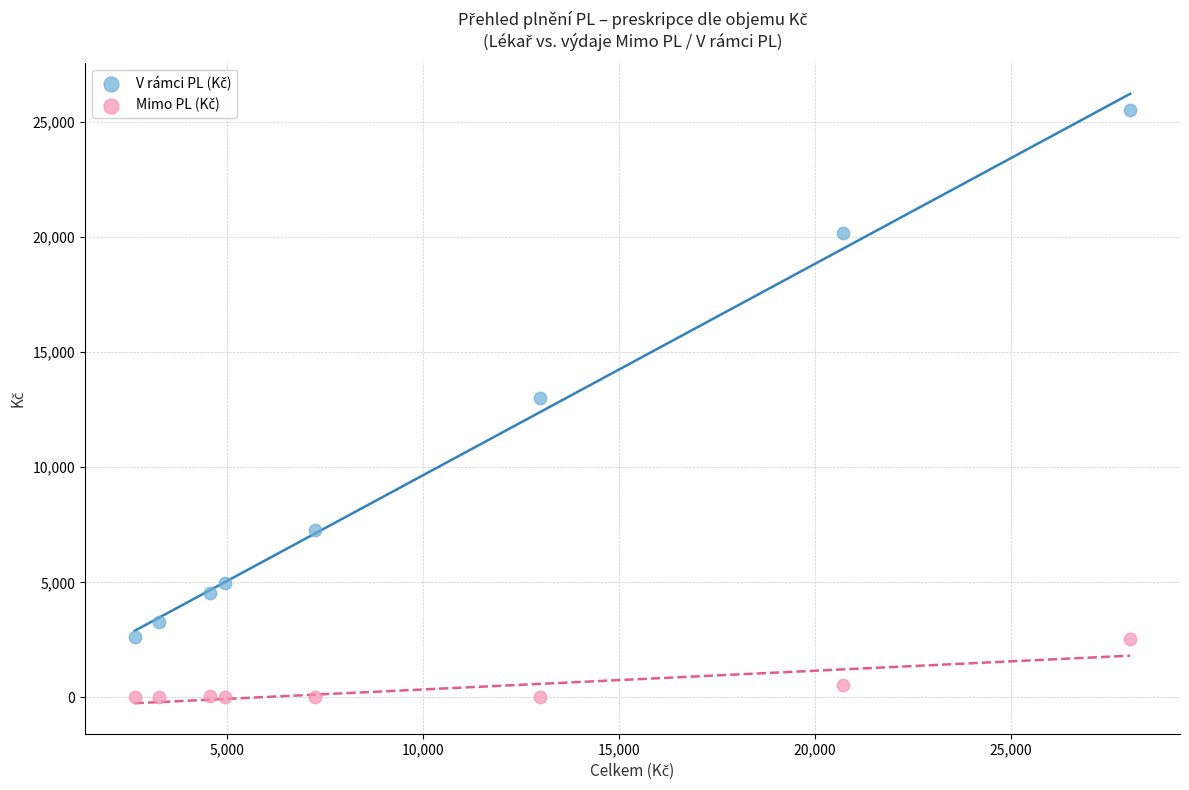

Across all data points, what is the range of X values (max minus min)?

25396.7